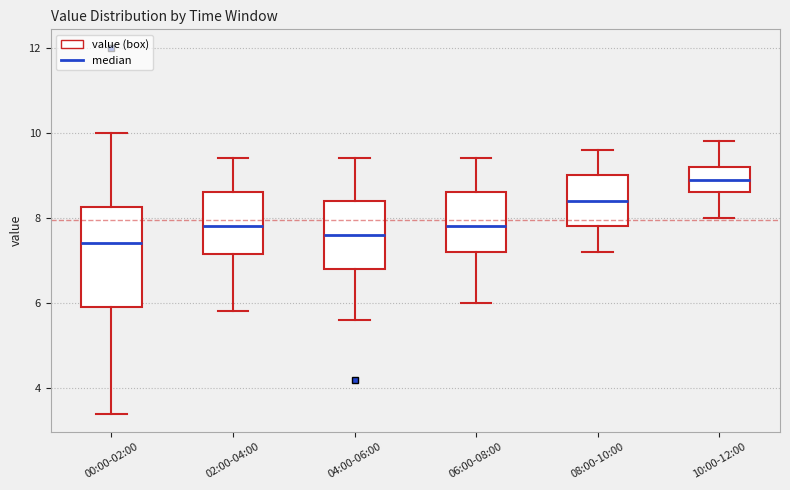

Reading left to right, transcribe this box plot: for each box, give where its median line is, the range the box spans, and where its two whiskers end, as read against the y-axis. The values are not printed on the chart, so give them approximately, as read against the axis.

00:00-02:00: median 7.4, box 6.0 to 8.2, whiskers 3.4 to 10.0
02:00-04:00: median 7.8, box 7.2 to 8.6, whiskers 5.8 to 9.4
04:00-06:00: median 7.6, box 6.8 to 8.4, whiskers 5.6 to 9.4
06:00-08:00: median 7.8, box 7.2 to 8.6, whiskers 6.0 to 9.4
08:00-10:00: median 8.4, box 7.8 to 9.0, whiskers 7.2 to 9.6
10:00-12:00: median 9.0, box 8.6 to 9.2, whiskers 8.0 to 9.8